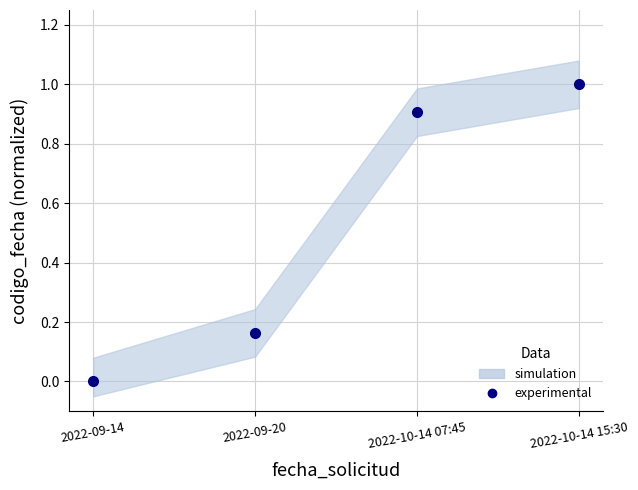

List the labels in order of value, largest first.

2022-10-14 15:30, 2022-10-14 07:45, 2022-09-20, 2022-09-14